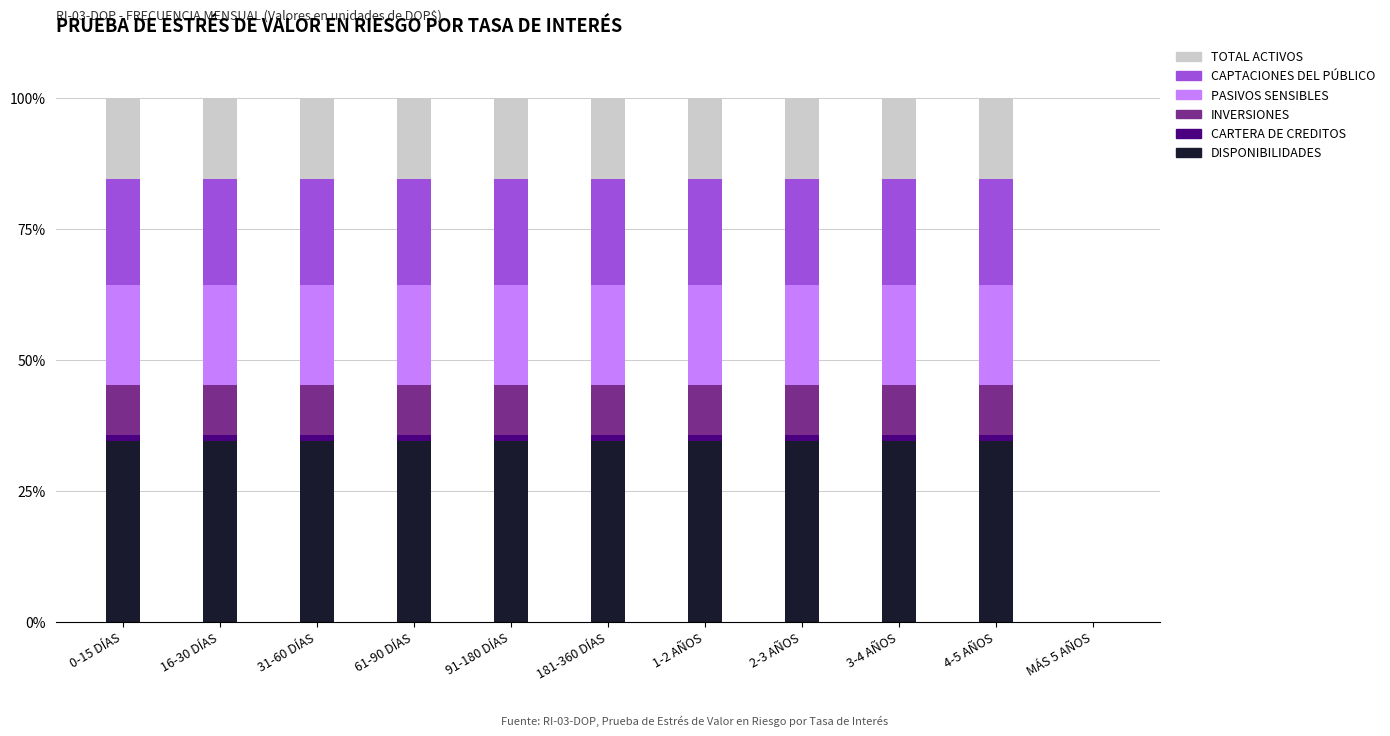

What are all the series names shown in the legend?

TOTAL ACTIVOS, CAPTACIONES DEL PÚBLICO, PASIVOS SENSIBLES, INVERSIONES, CARTERA DE CREDITOS, DISPONIBILIDADES